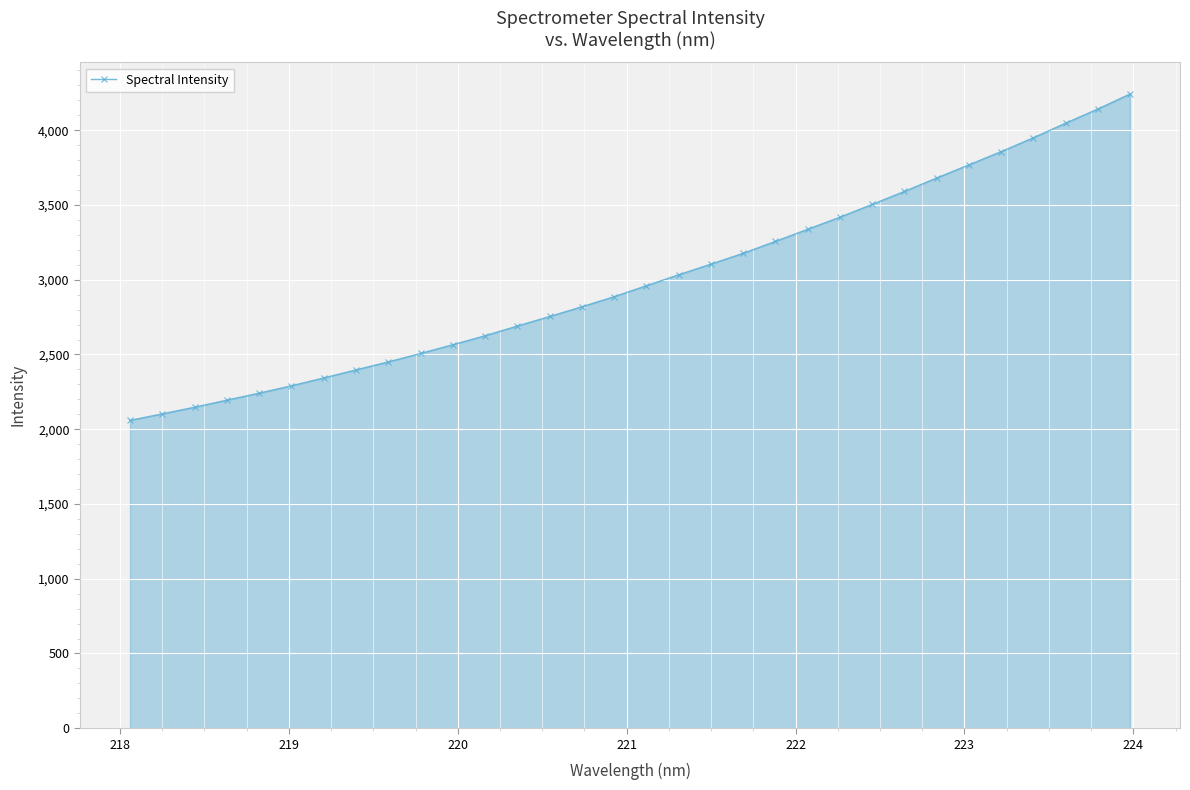

What is the minimum value shown in the chart?

2059.3